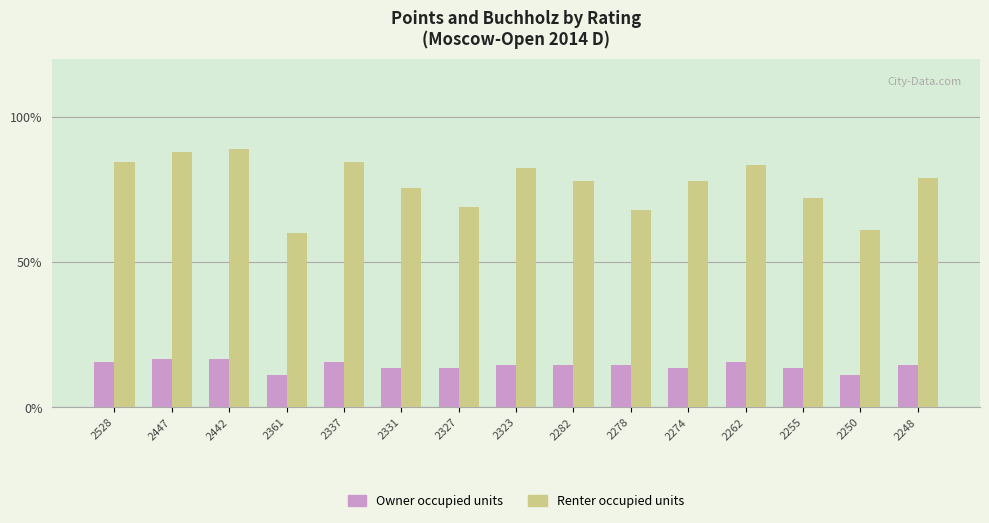

What is the lowest value of the Renter occupied units series?

60.0